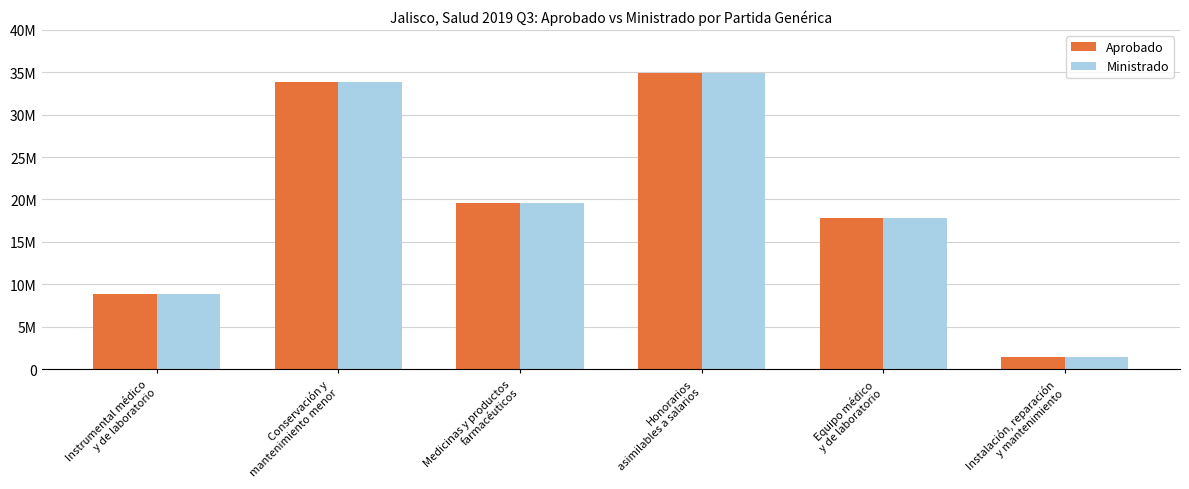

Reading left to right, transcribe all the data shown in this chart.

Aprobado: Instrumental médico
y de laboratorio=8829439.8	Conservación y
mantenimiento menor=33800000.0	Medicinas y productos
farmacéuticos=19600000.0	Honorarios
asimilables a salarios=34900000.0	Equipo médico
y de laboratorio=17800000.0	Instalación, reparación
y mantenimiento=1420797.7
Ministrado: Instrumental médico
y de laboratorio=8829439.8	Conservación y
mantenimiento menor=33800000.0	Medicinas y productos
farmacéuticos=19600000.0	Honorarios
asimilables a salarios=34900000.0	Equipo médico
y de laboratorio=17800000.0	Instalación, reparación
y mantenimiento=1420797.7